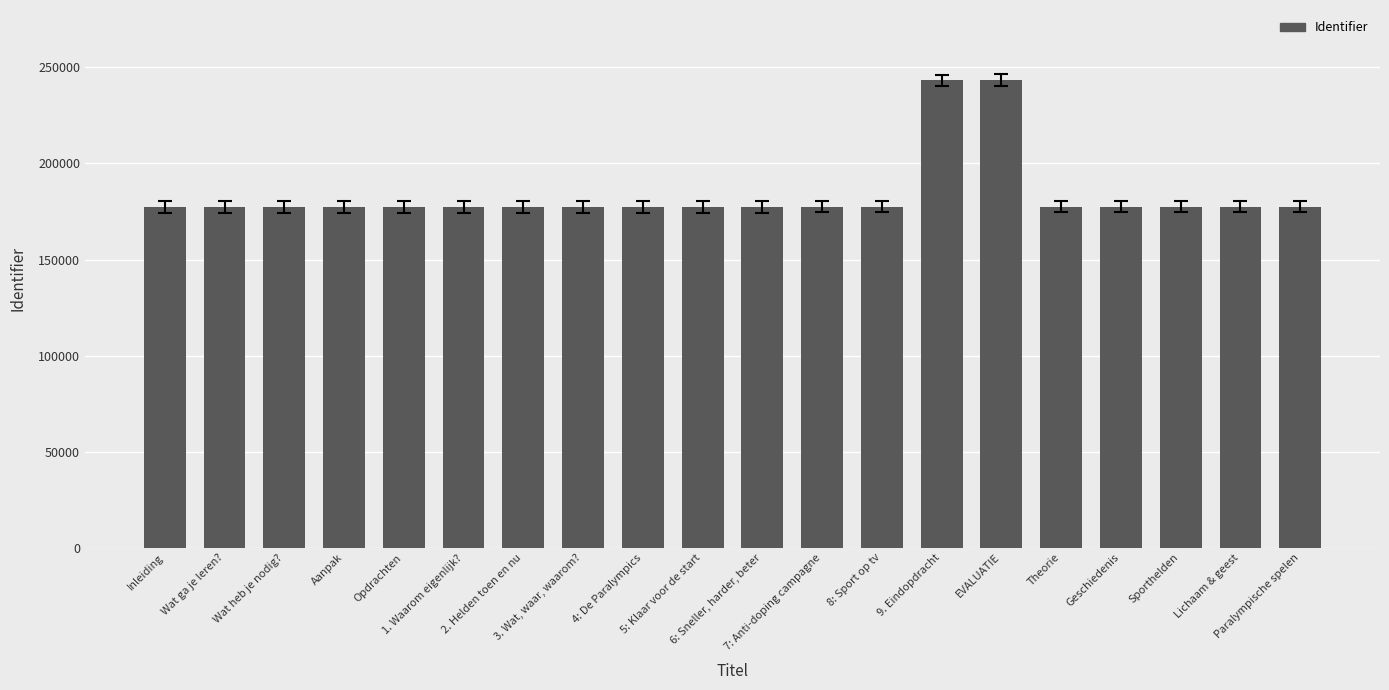

Does the chart contain any negative values?

No